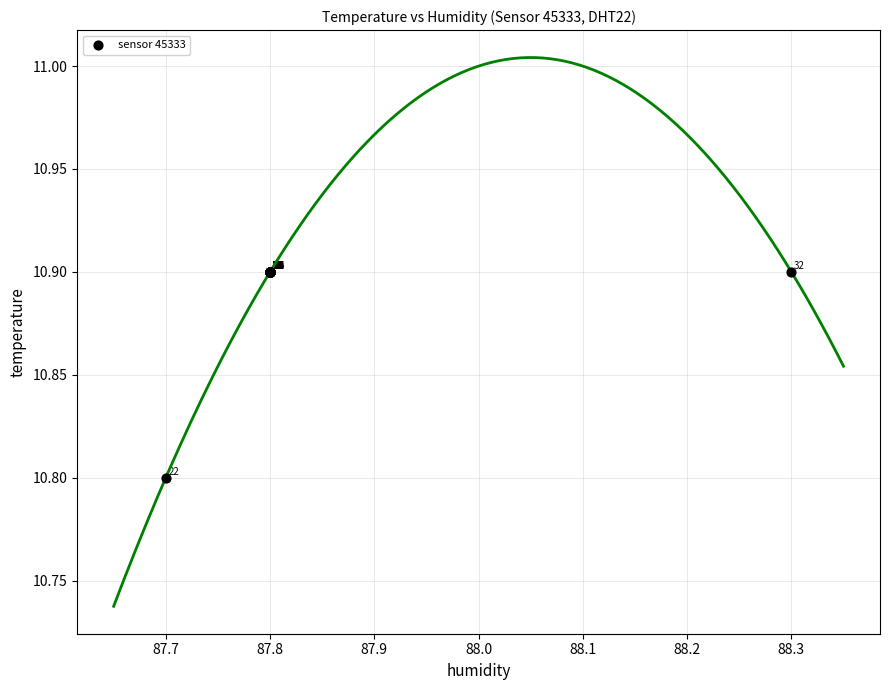

What Y value in the scatter plot is closest to 10?

10.8